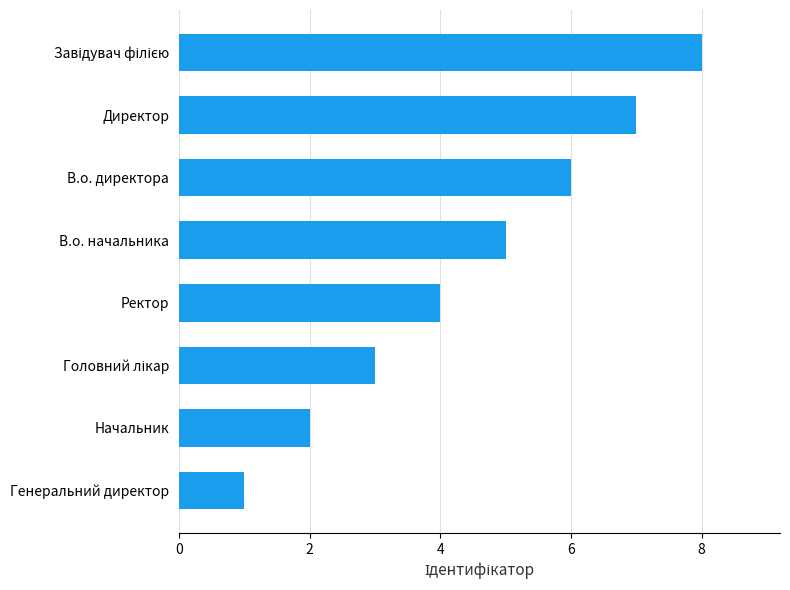

Which label corresponds to the smallest value in the chart?

Генеральний директор